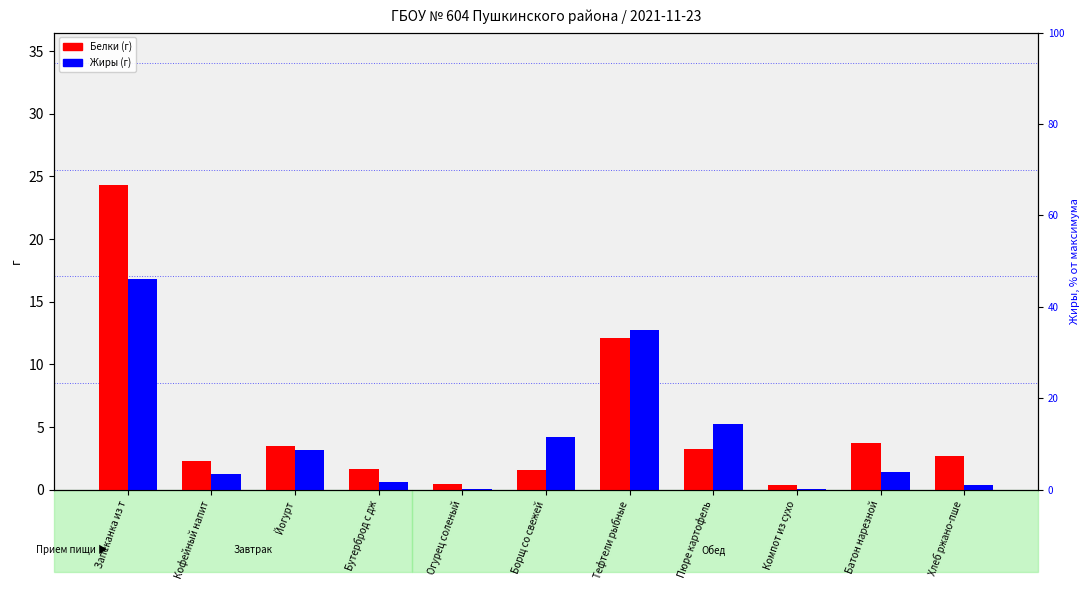

Which series has the widest spread of values?

Белки (г)